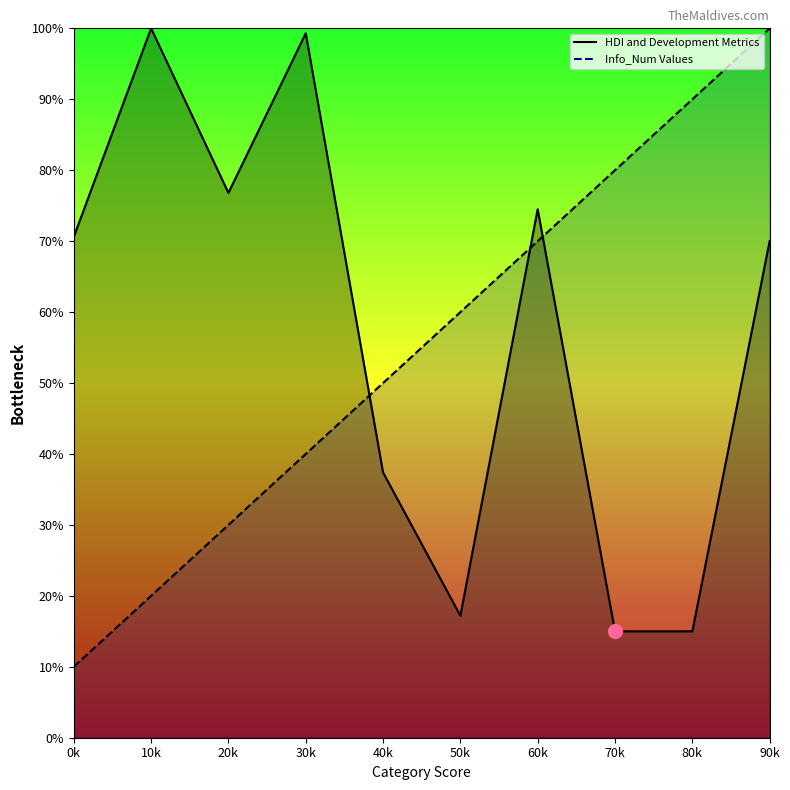

What is the sum of all values?

550